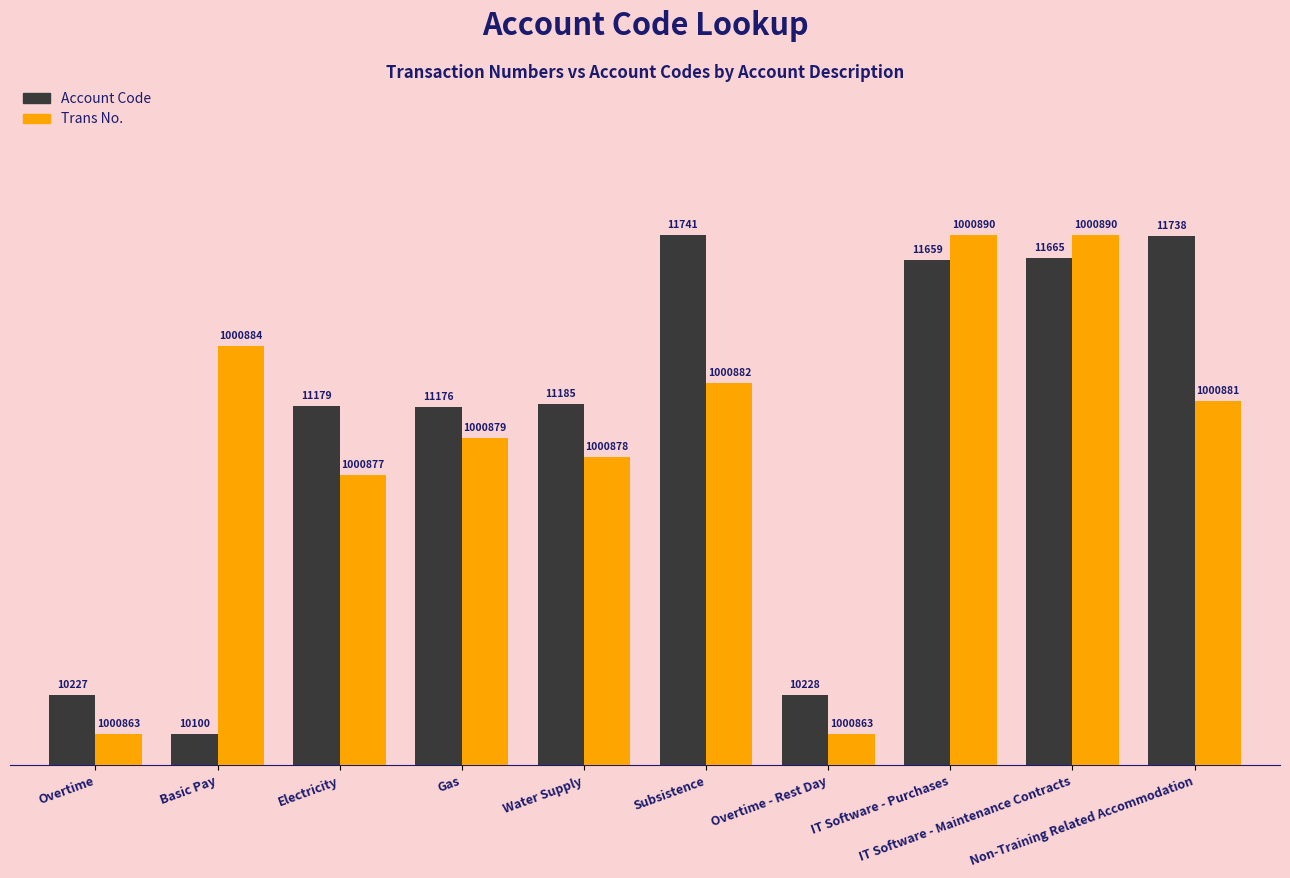

Reading left to right, what are all the values shown in this chart?

Account Code: Overtime=11.2	Basic Pay=5.0	Electricity=57.6	Gas=57.5	Water Supply=57.9	Subsistence=85.0	Overtime - Rest Day=11.2	IT Software - Purchases=81.0	IT Software - Maintenance Contracts=81.3	Non-Training Related Accommodation=84.9
Trans No.: Overtime=5.0	Basic Pay=67.2	Electricity=46.5	Gas=52.4	Water Supply=49.4	Subsistence=61.3	Overtime - Rest Day=5.0	IT Software - Purchases=85.0	IT Software - Maintenance Contracts=85.0	Non-Training Related Accommodation=58.3